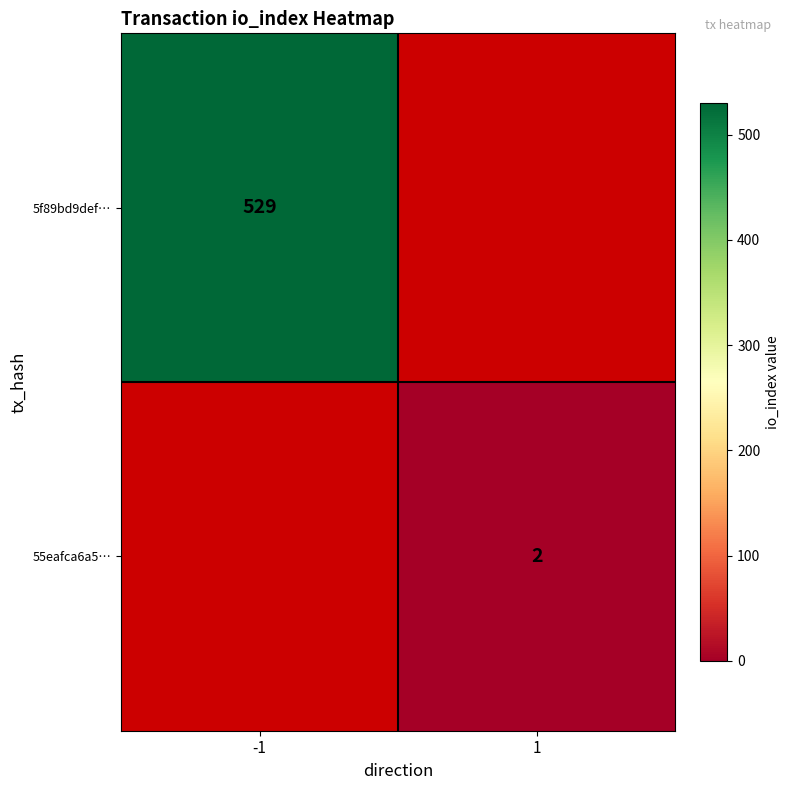

Which label corresponds to the largest value in the chart?

-1